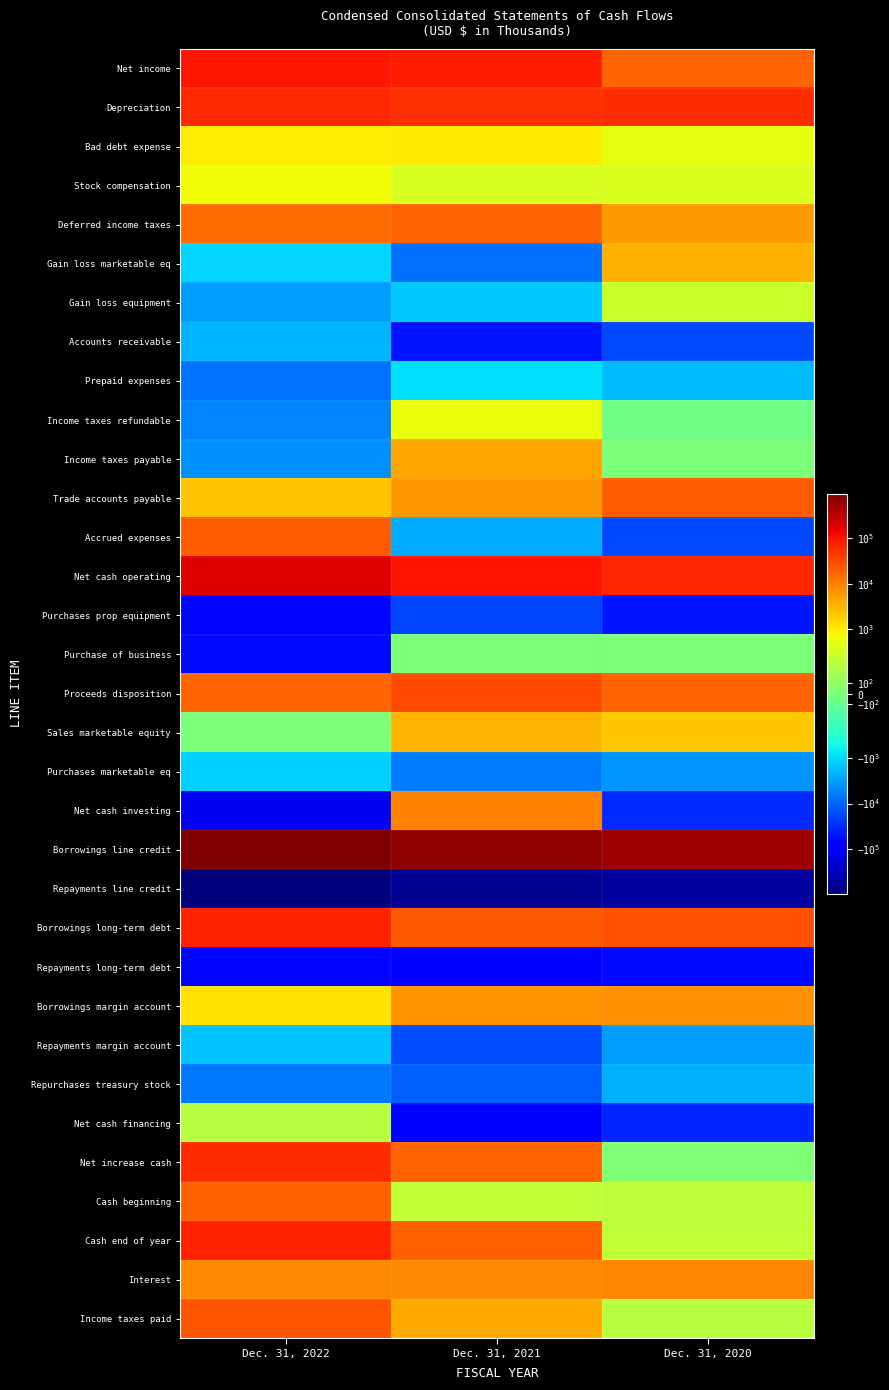

Which has a higher value, Dec. 31, 2022 or Dec. 31, 2020?

Dec. 31, 2022